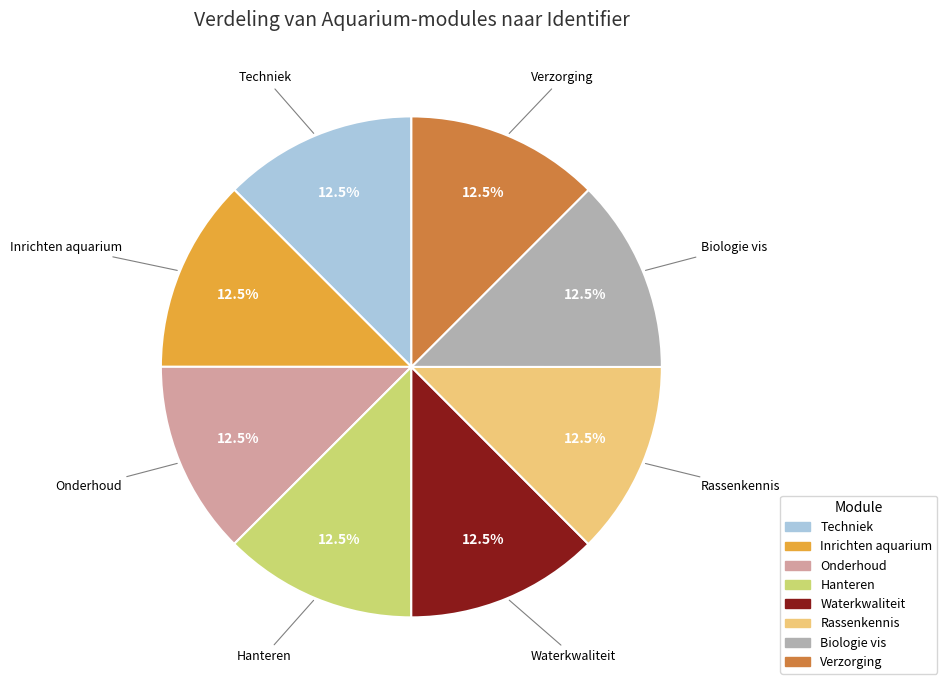

Is the sum of Rassenkennis and Verzorging greater than half?

No